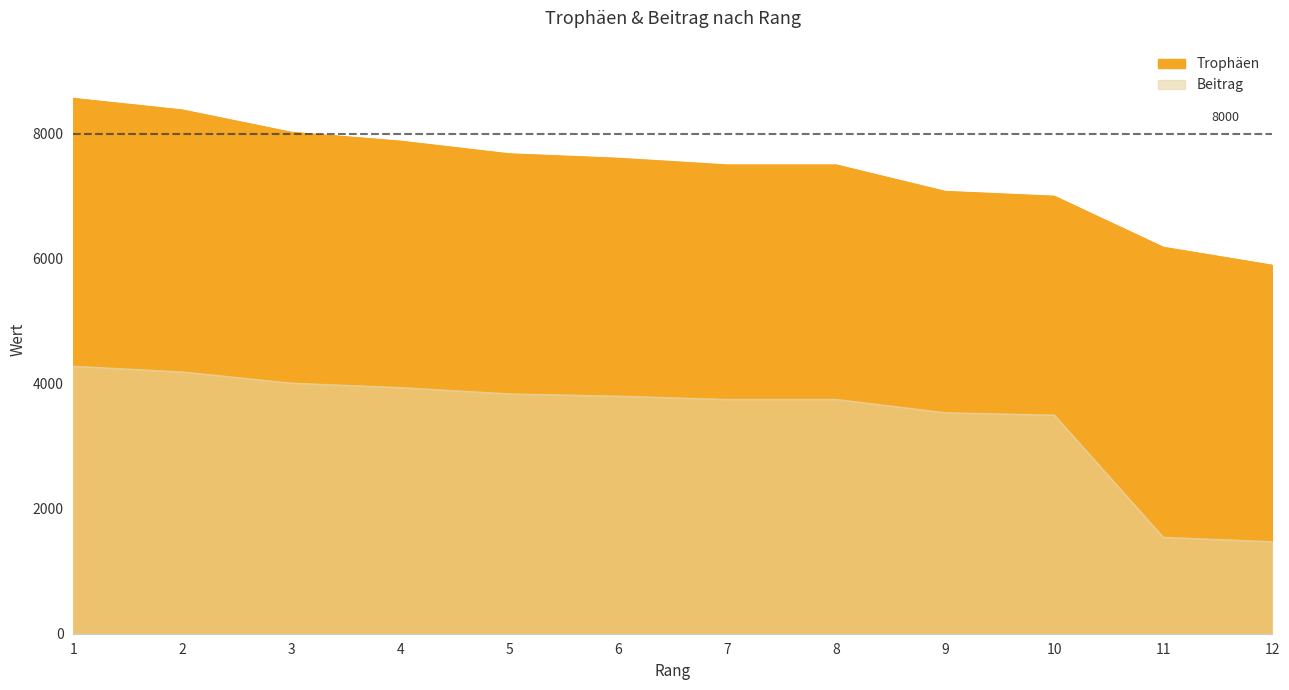

Reading left to right, extract all data points from this chart.

Trophäen: 1=8565	2=8380	3=8023	4=7881	5=7678	6=7607	7=7500	8=7500	9=7077	10=7000	11=6183	12=5896
Beitrag: 1=4282	2=4190	3=4011	4=3940	5=3839	6=3803	7=3750	8=3750	9=3538	10=3500	11=1545	12=1474